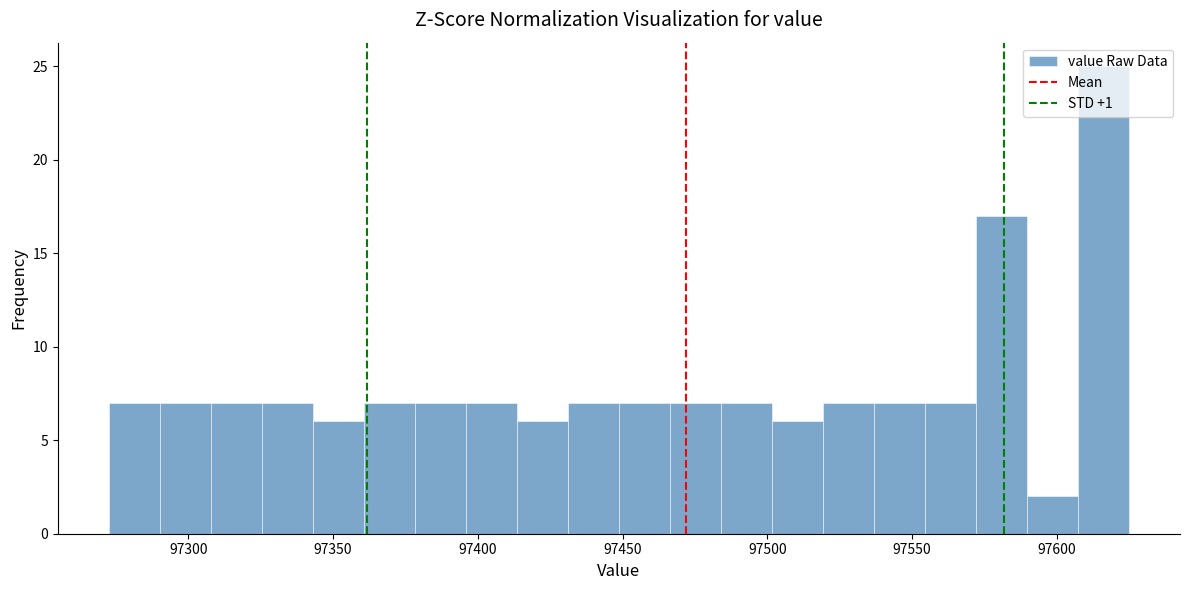

Around what value on the x-axis is the tallest bar? Give the approximate position of its centre, as read against the axis.

97615